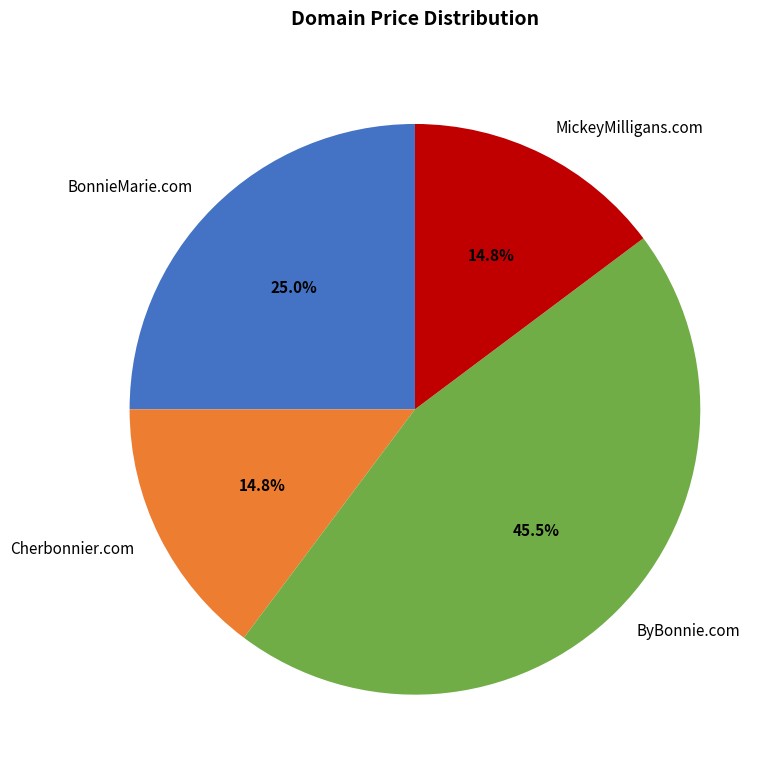

Does Cherbonnier.com represent more than half of the total?

No